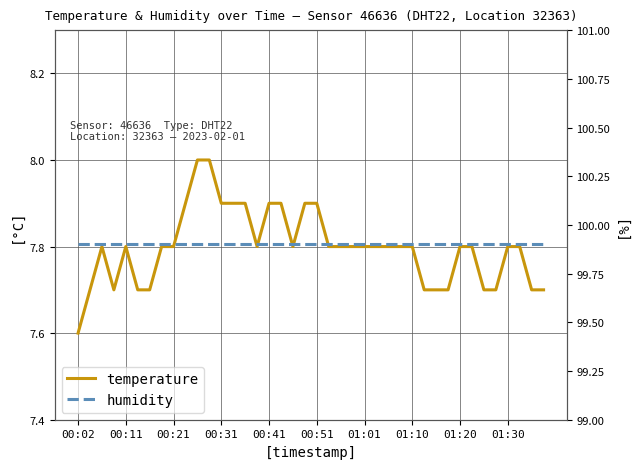

At which label does humidity reach its minimum?

00:02